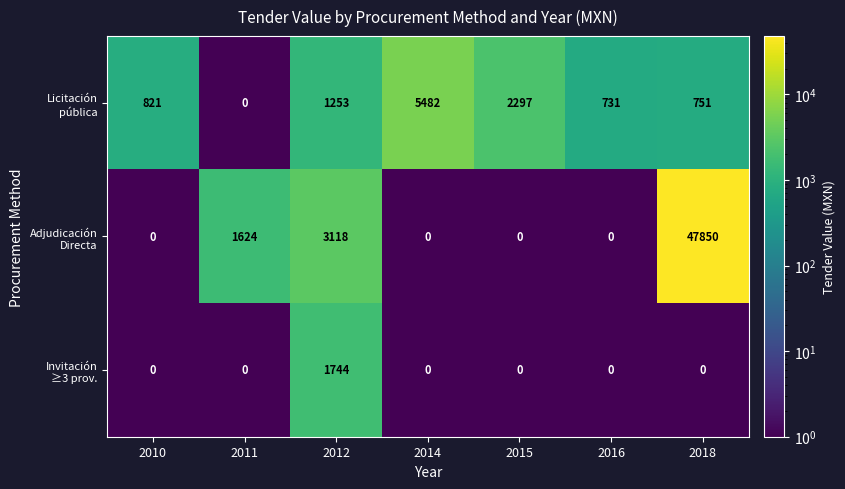

At how many categories does at least one series exceed 40397?

1